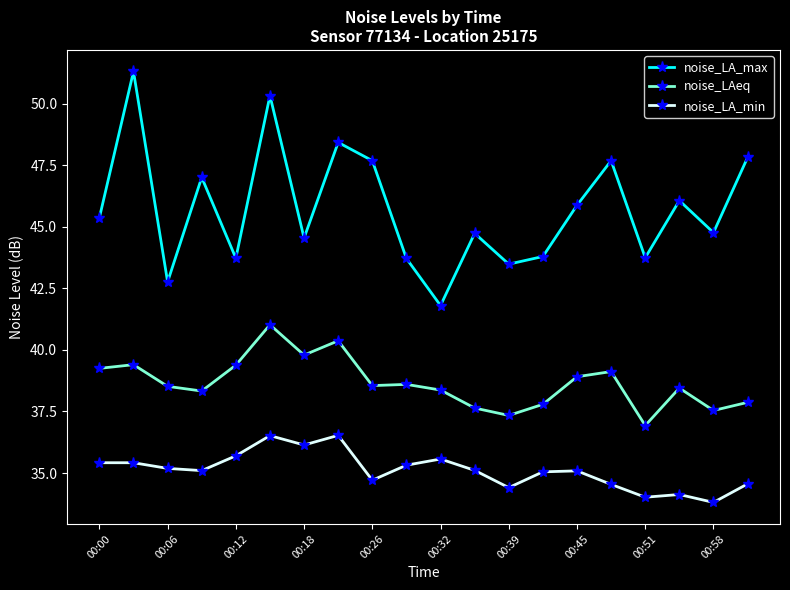

At how many categories does at least one series exceed 41?

20